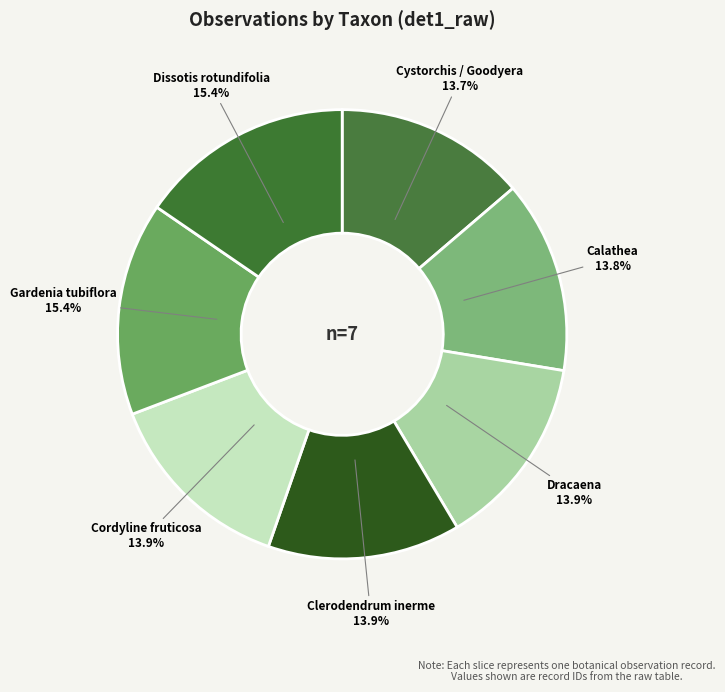

Which category has the smallest portion of the pie?

Cystorchis / Goodyera